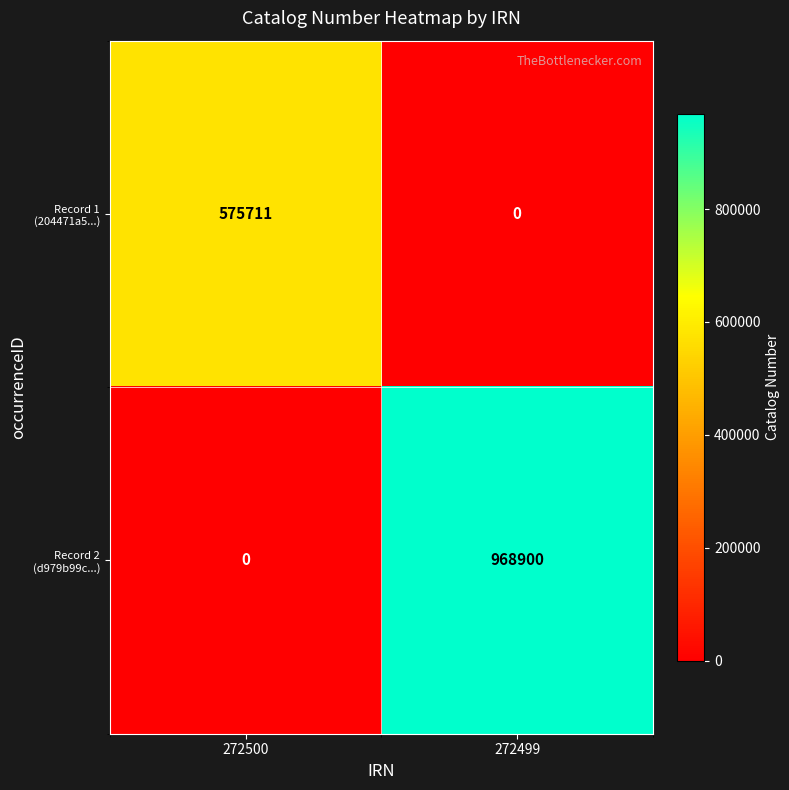

What is the total value across all series at 272500?

575711